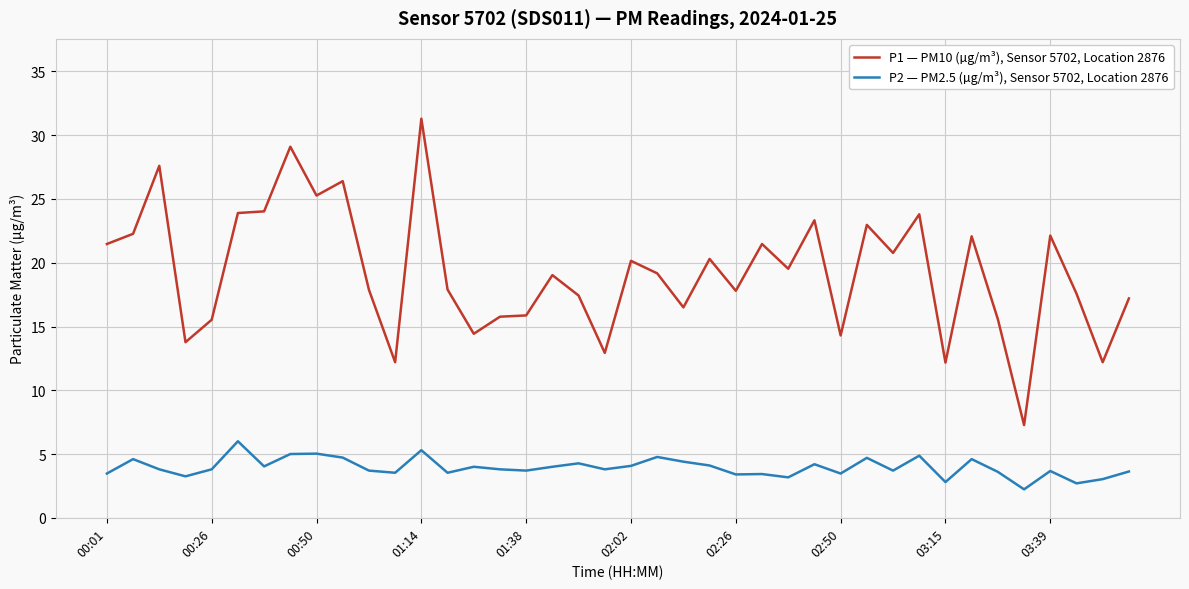

What is the average value of the P2 — PM2.5 (µg/m³), Sensor 5702, Location 2876 series?

3.9